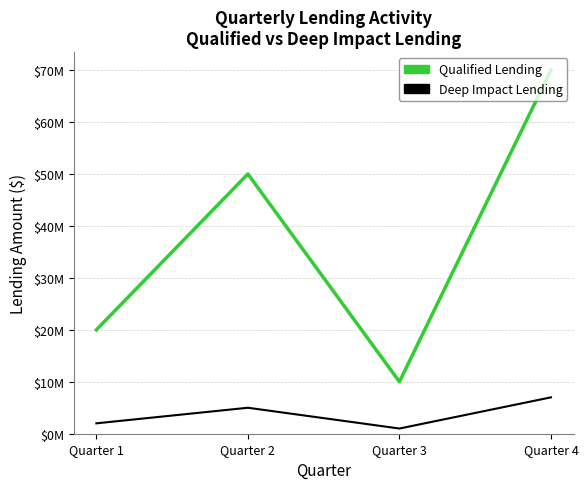

The Deep Impact Lending series shows 3533051 at Quarter 1. True or false?

False